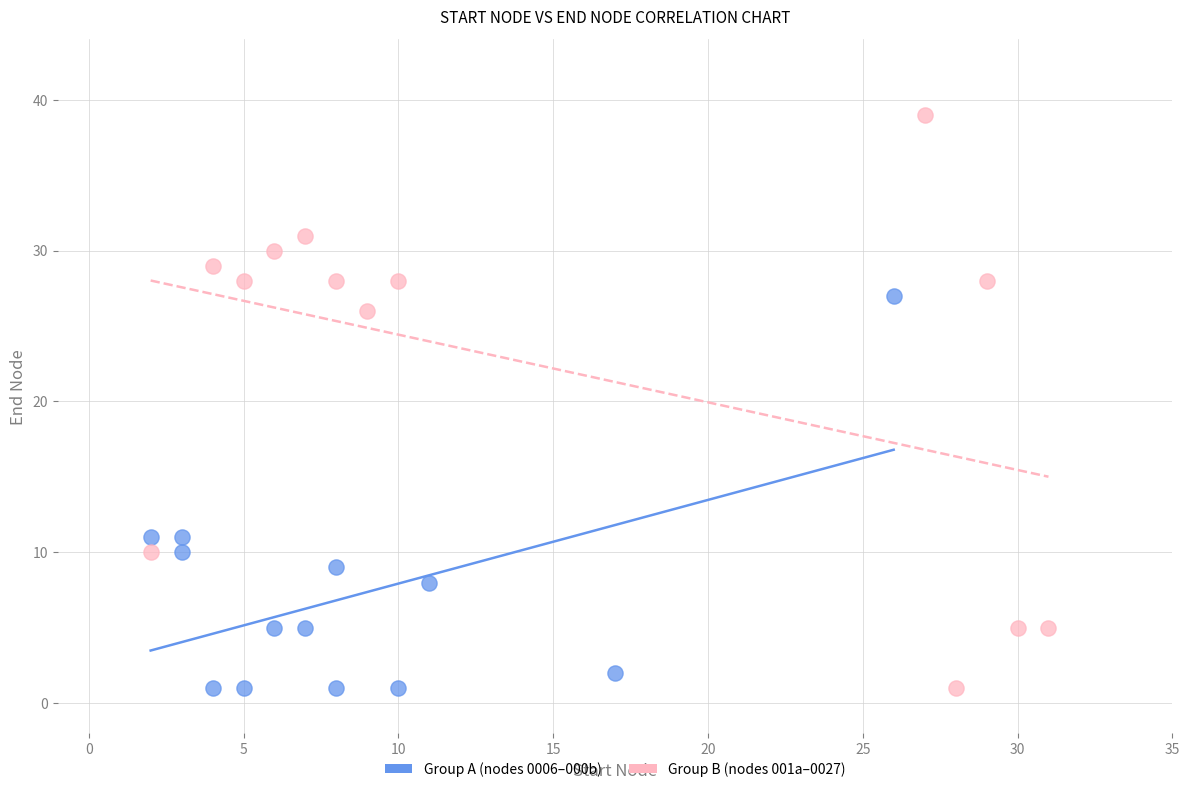

Which series reaches the maximum Y coordinate?

Group B (nodes 001a–0027)